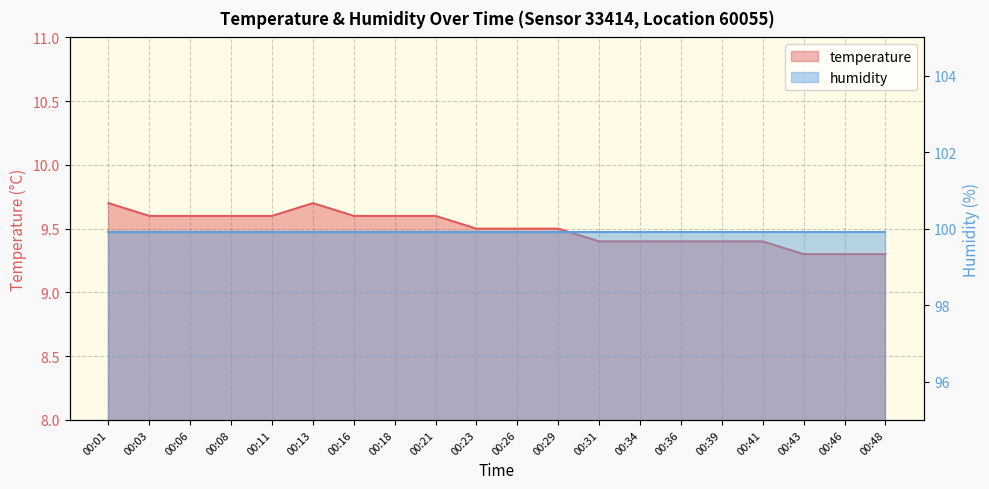

Count the values in the range 9 to 10.

20